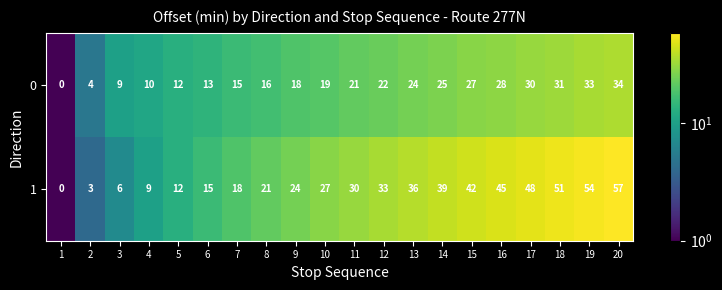

The value of 1 at 9 is 24. True or false?

True